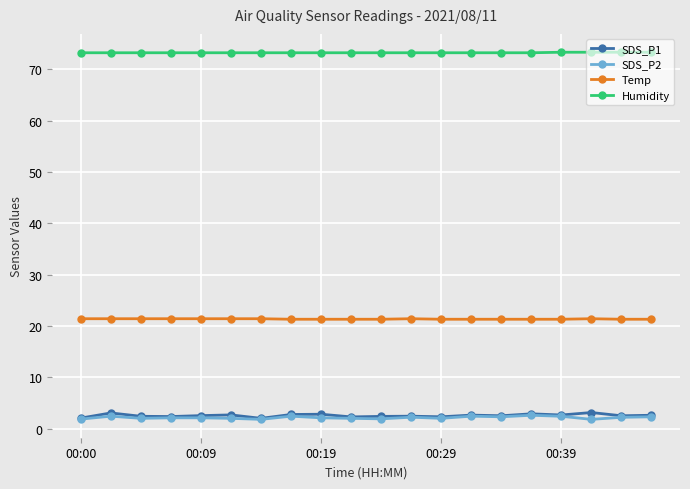

True or false: Humidity and Temp intersect in this chart.

False